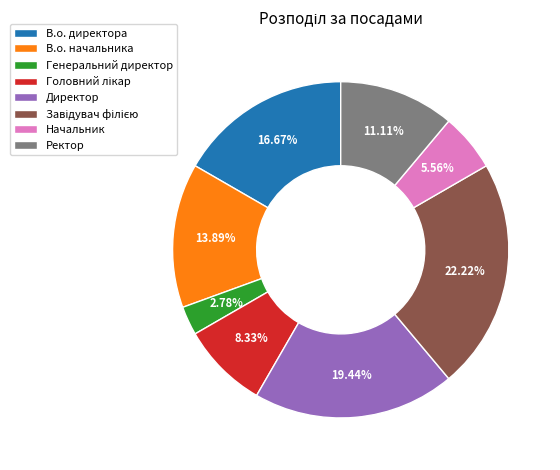

Do Директор and Ректор together represent more than half of the pie?

No